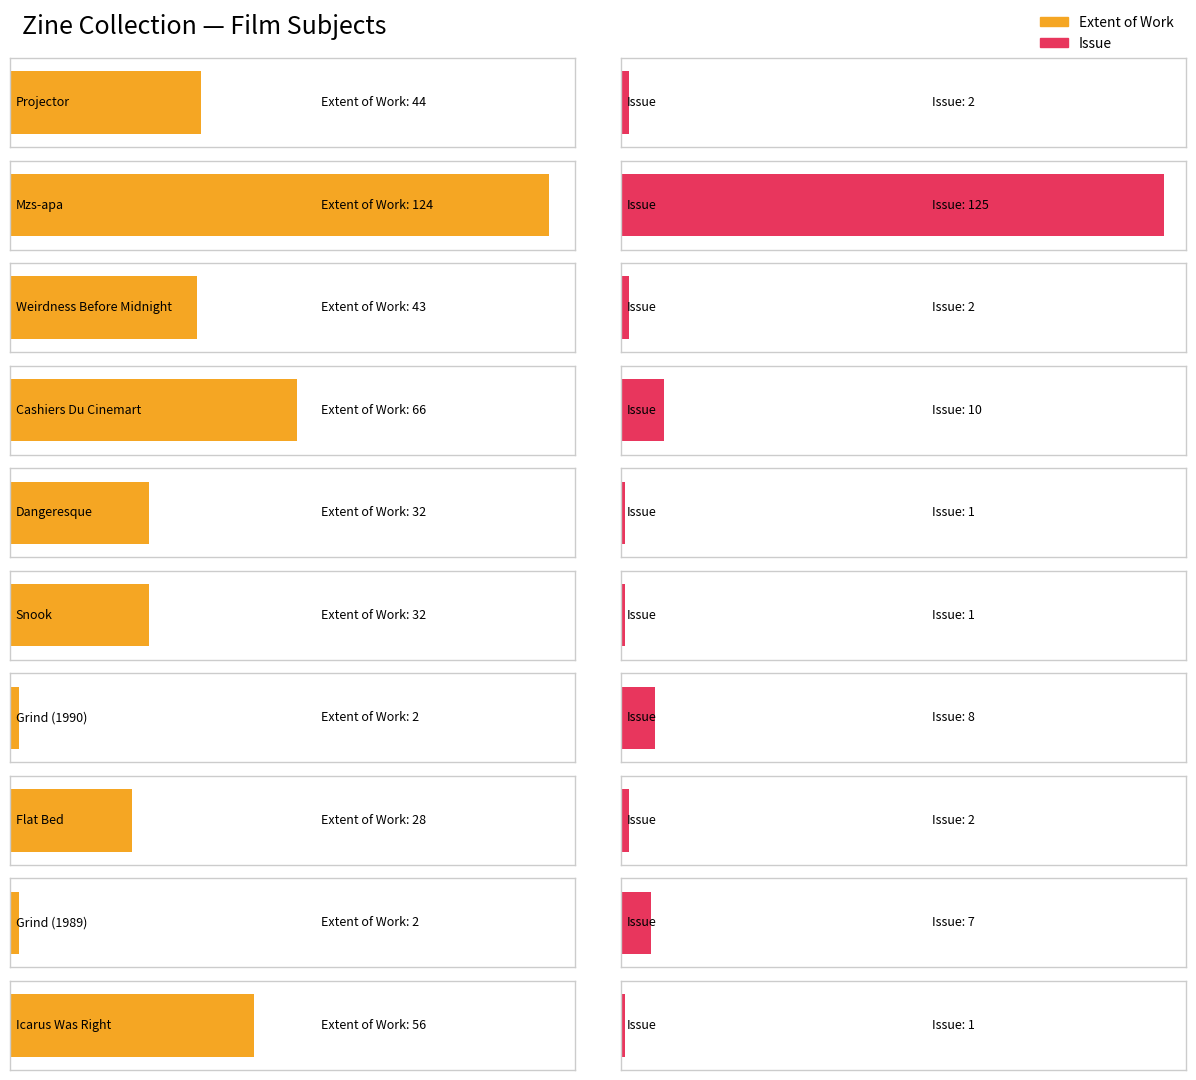

How many bars are there in total?

20